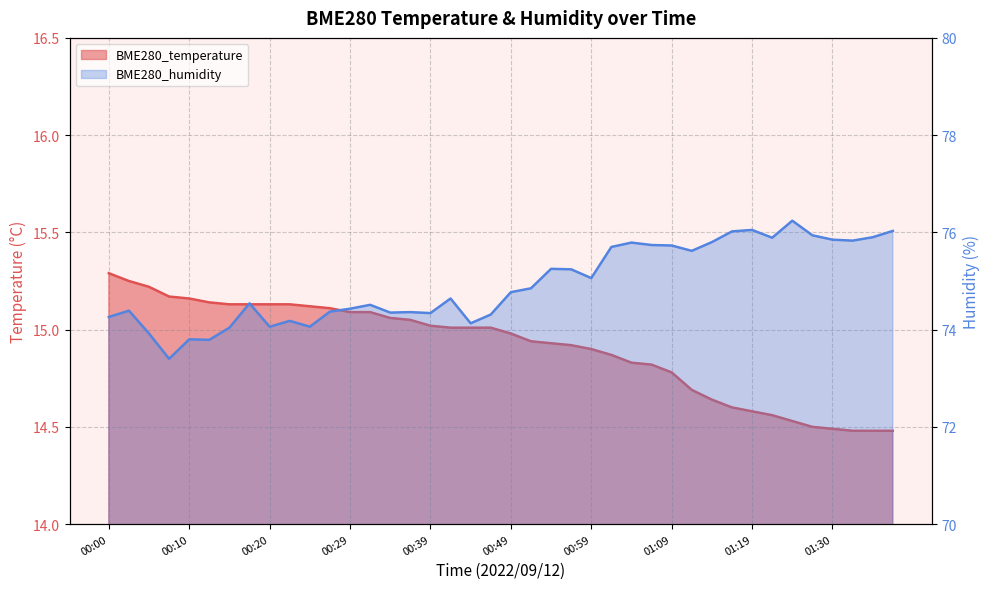

At which label does BME280_humidity reach its peak?

01:25